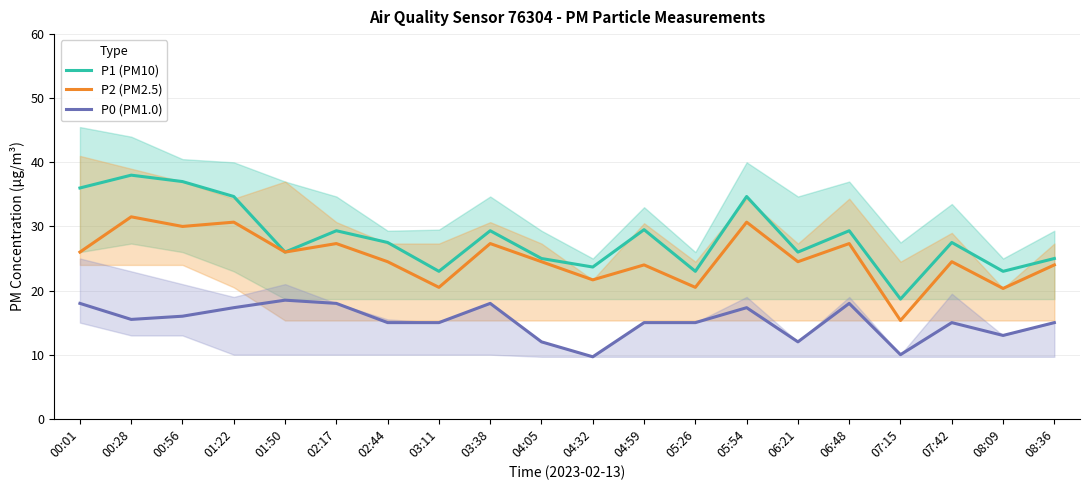

What is the sum of all P0 (PM1.0) values?

303.3